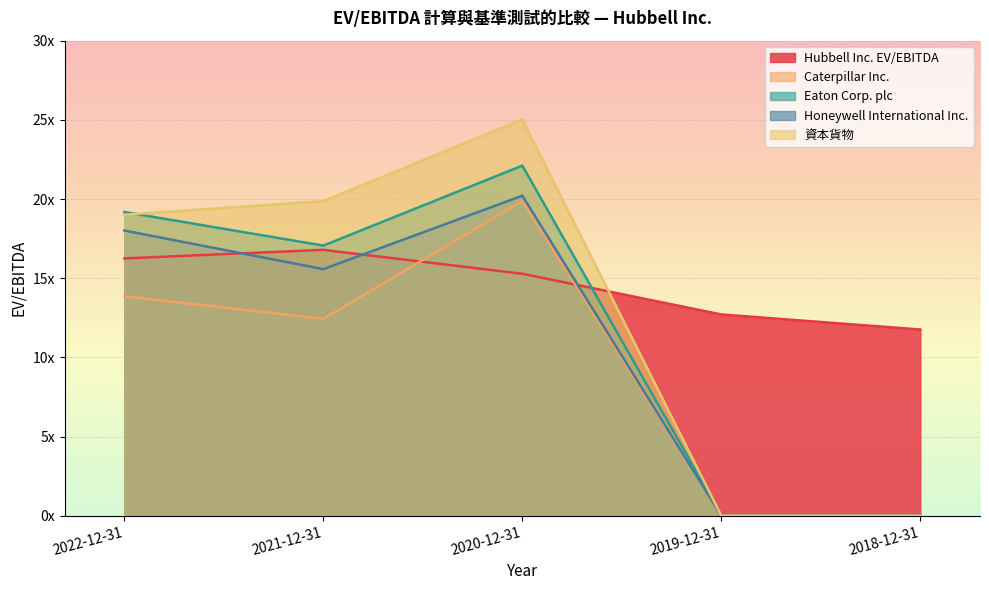

Which series has the largest total across all categories?

Hubbell Inc. EV/EBITDA